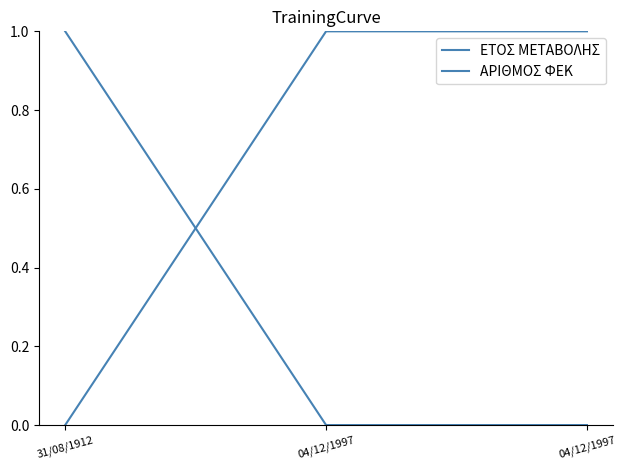

Is this an area chart (filled region under the line)?

No